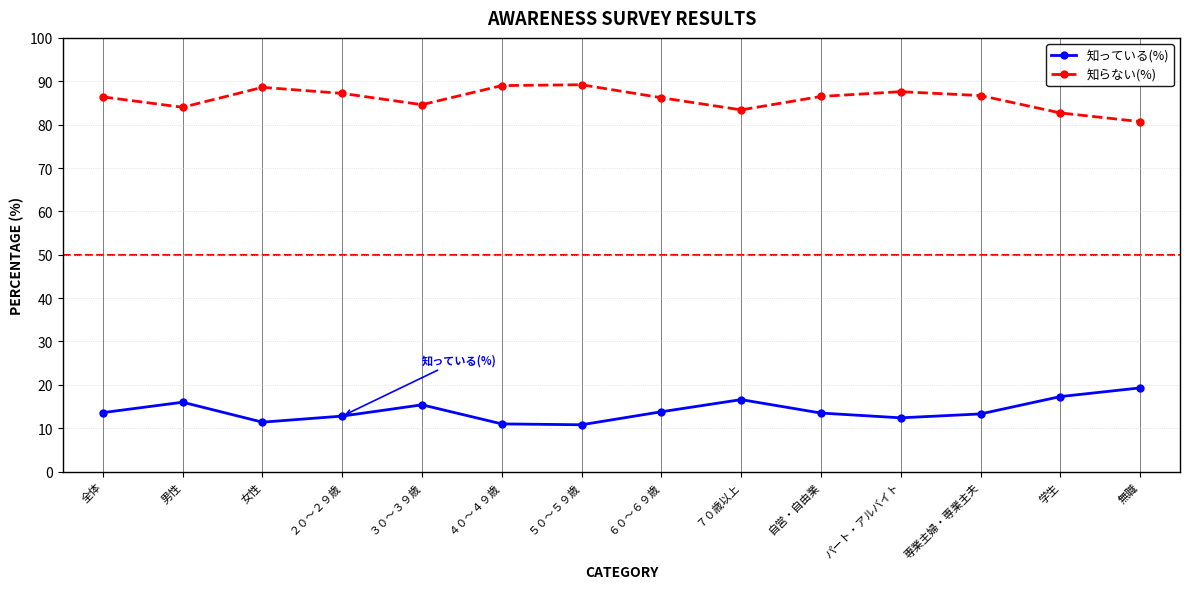

What is the difference between the highest and lowest values at 全体?

72.8